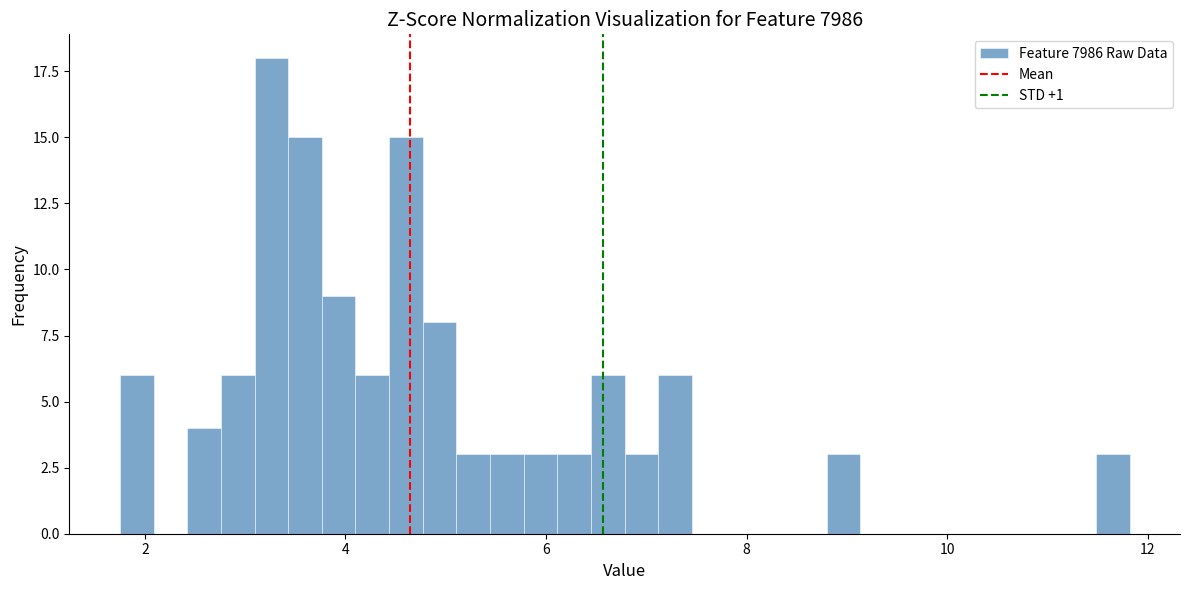

Read against the x-axis, roughly where is the centre of the tallest bar?

3.2